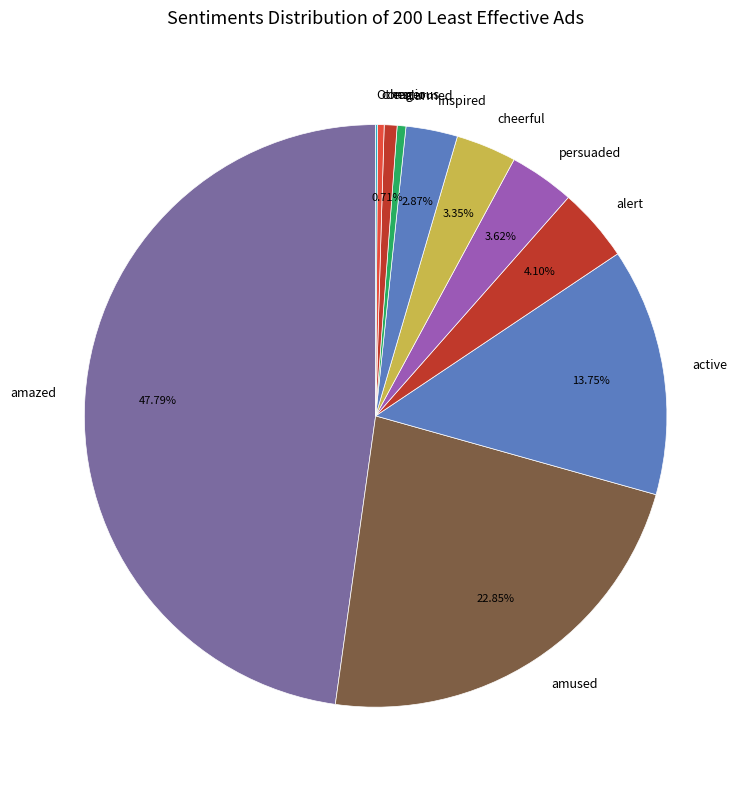

Which has a higher value, conscious or active?

active